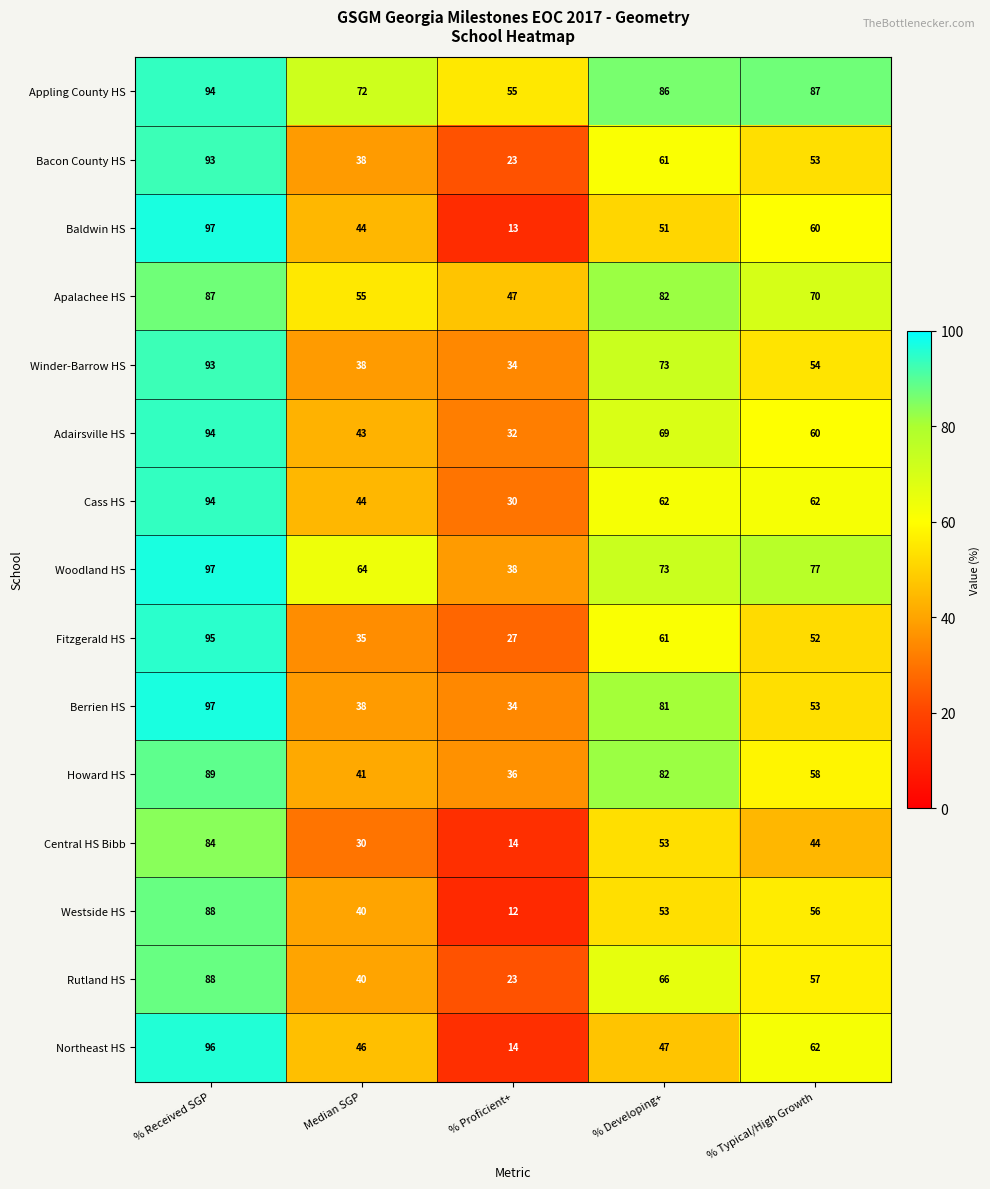

True or false: Cass HS has a value of 55 at % Received SGP.

False